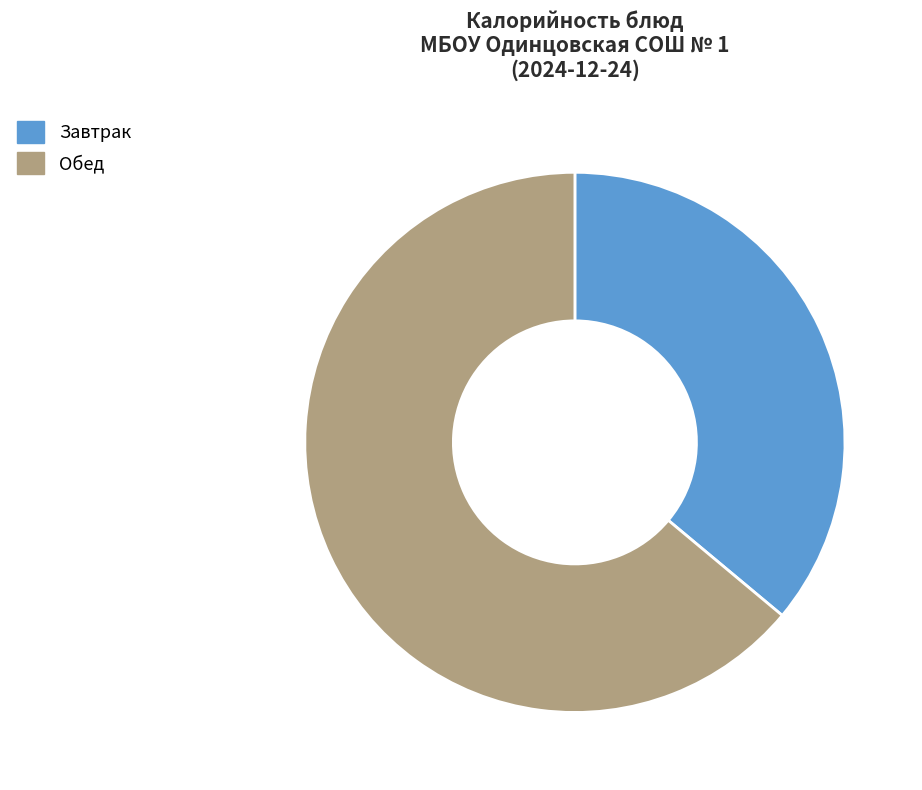

Rank the categories by value from lowest to highest.

Завтрак, Обед